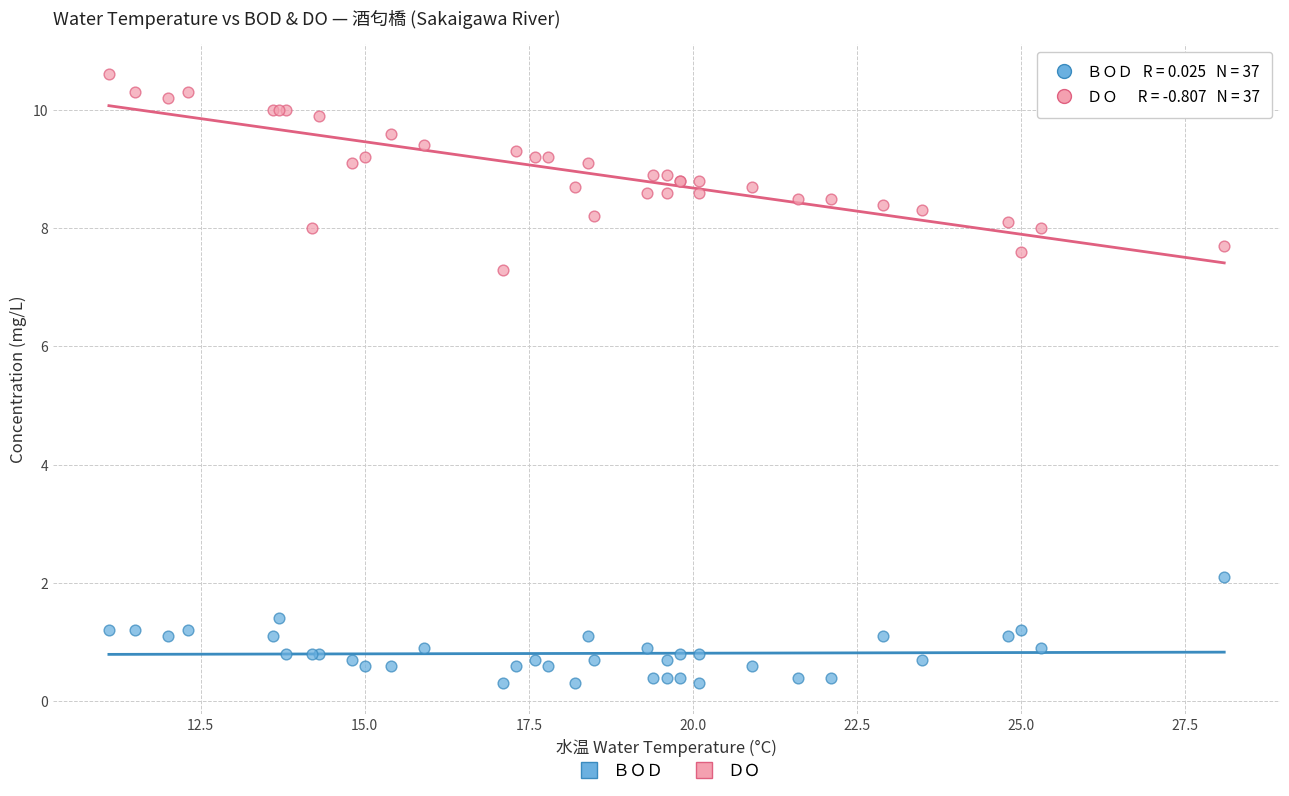

Across all series, what Y value is closest to 5?

7.3